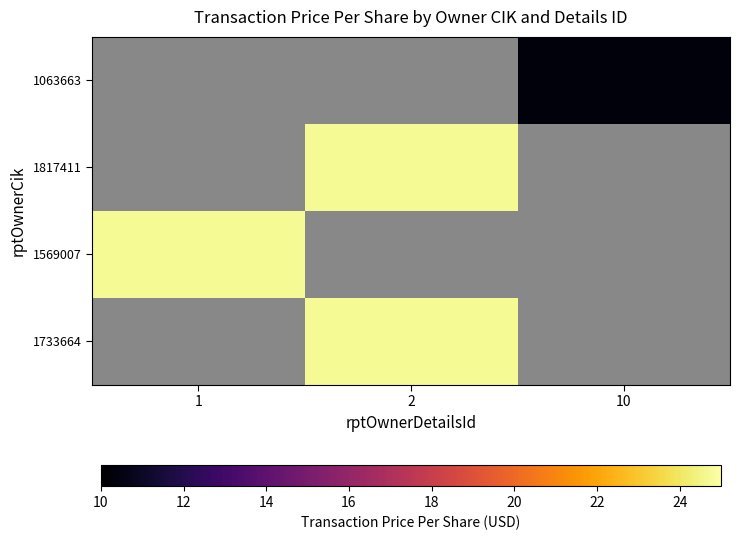

What is the smallest value displayed?

10.3